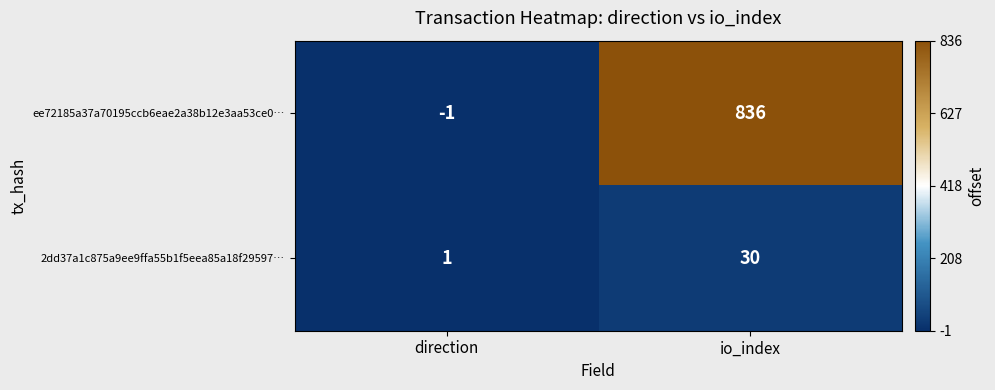

Read the 2dd37a1c875a9ee9ffa55b1f5eea85a18f29597… value at io_index, to the nearest 5.

30